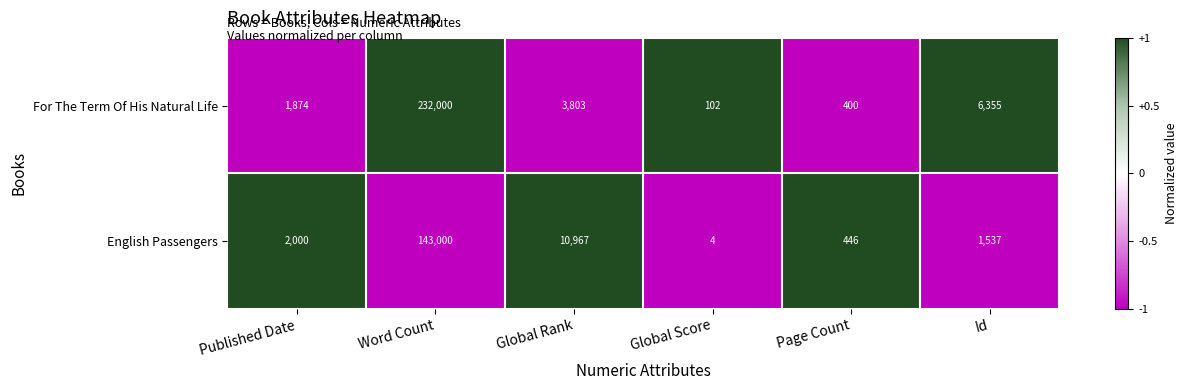

Which series has the largest total across all categories?

For The Term Of His Natural Life